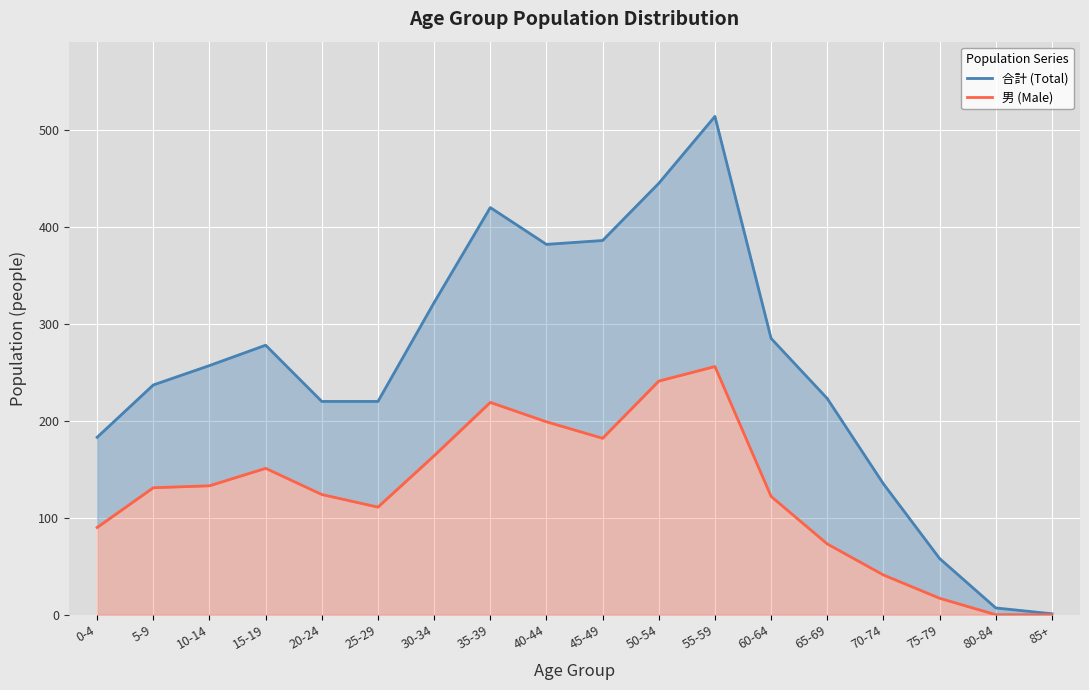

The value of 合計 (Total) at 0-4 is 183. True or false?

True